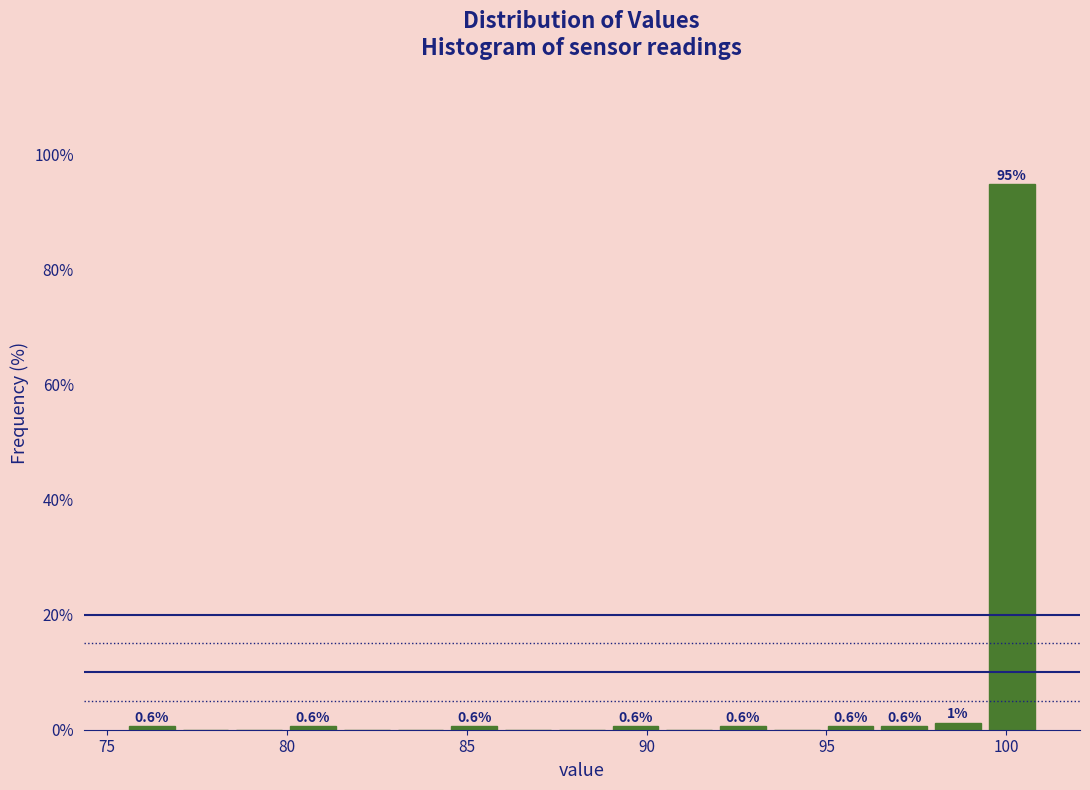

Read against the x-axis, roughly where is the centre of the tallest bar?

100.0